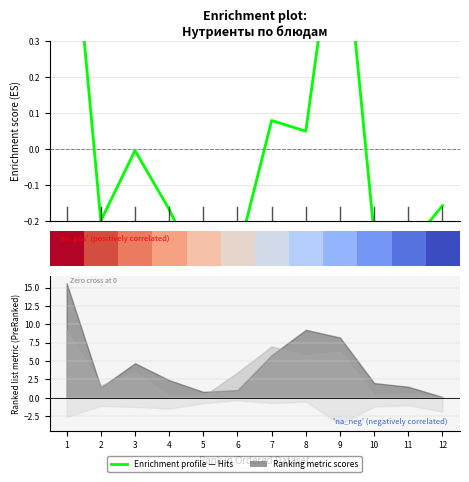

True or false: Enrichment profile has more than 2 points higher than both neighbors.

True